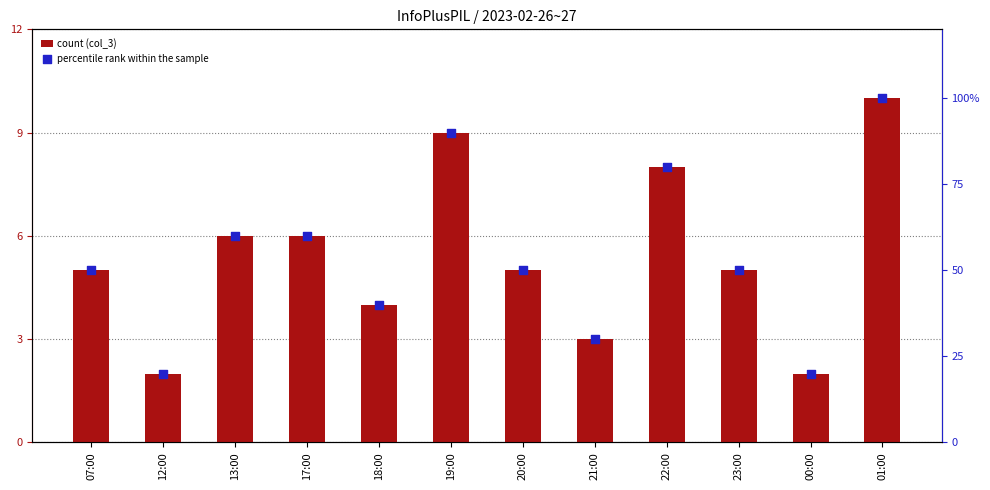

At how many categories does at least one series exceed 0?

12